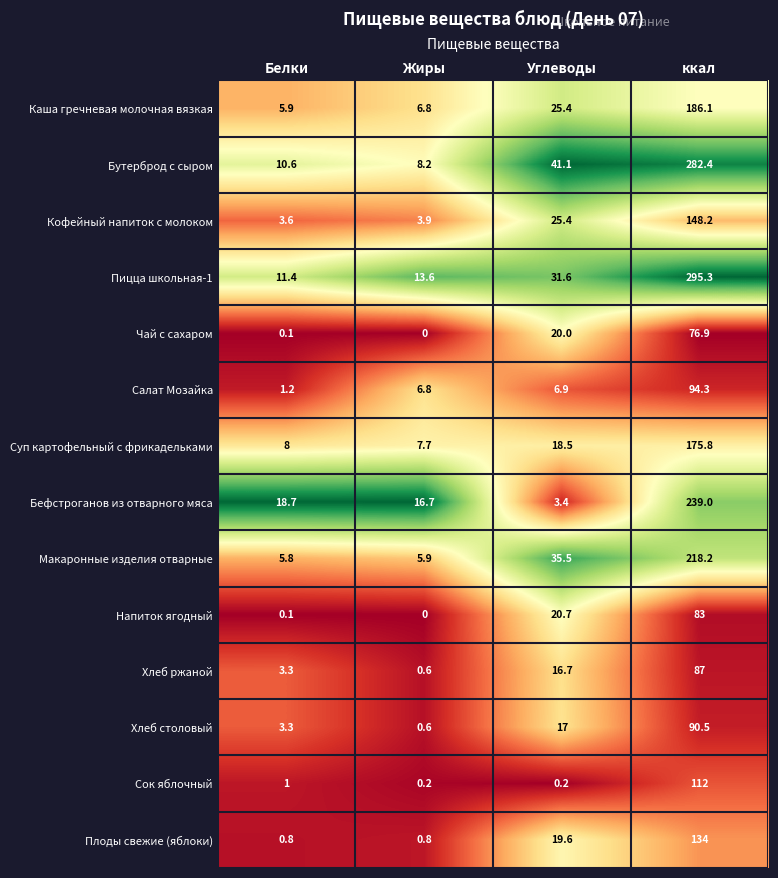

What is the spread (max minus min) of values at ккал?

218.4